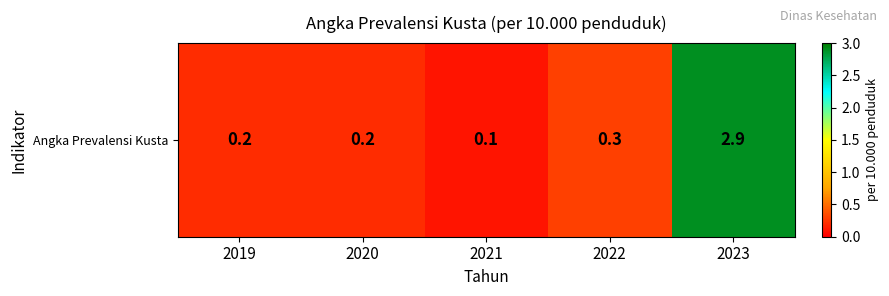

The value at 2019 is 0.2. True or false?

True